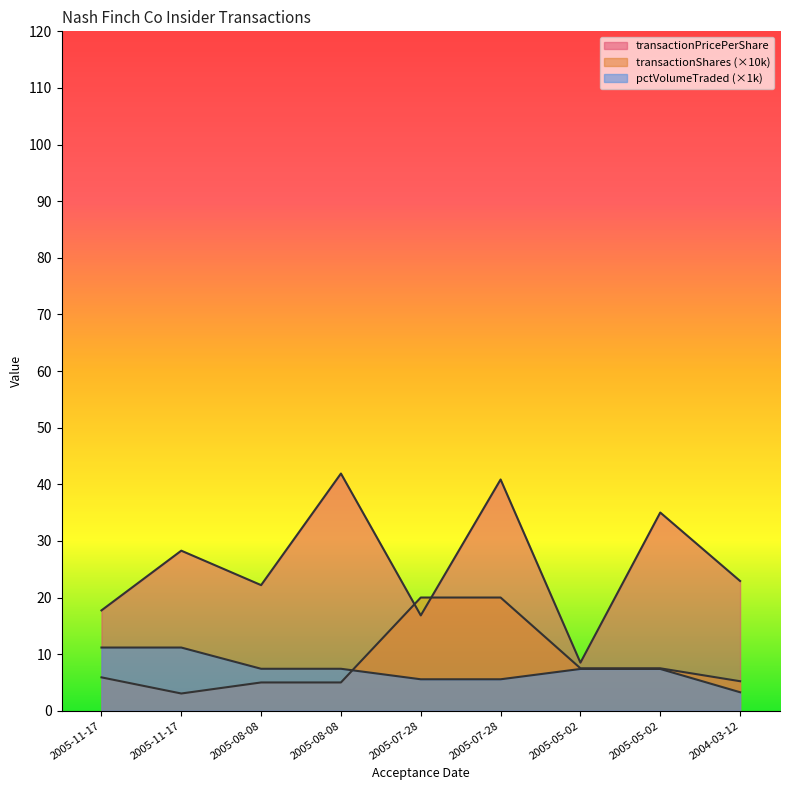

At which label does transactionShares first exceed 5?

2005-11-17